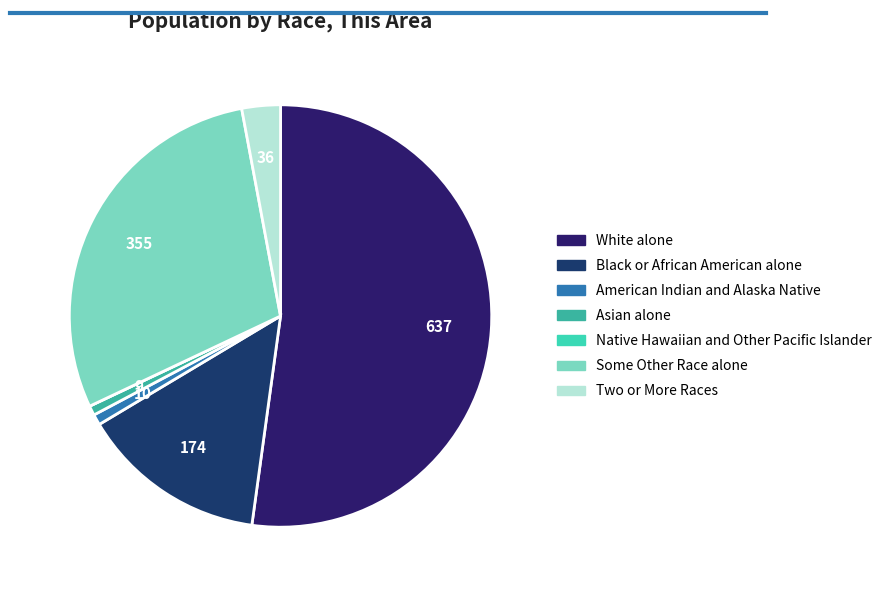

Which category has the biggest portion of the pie?

White alone